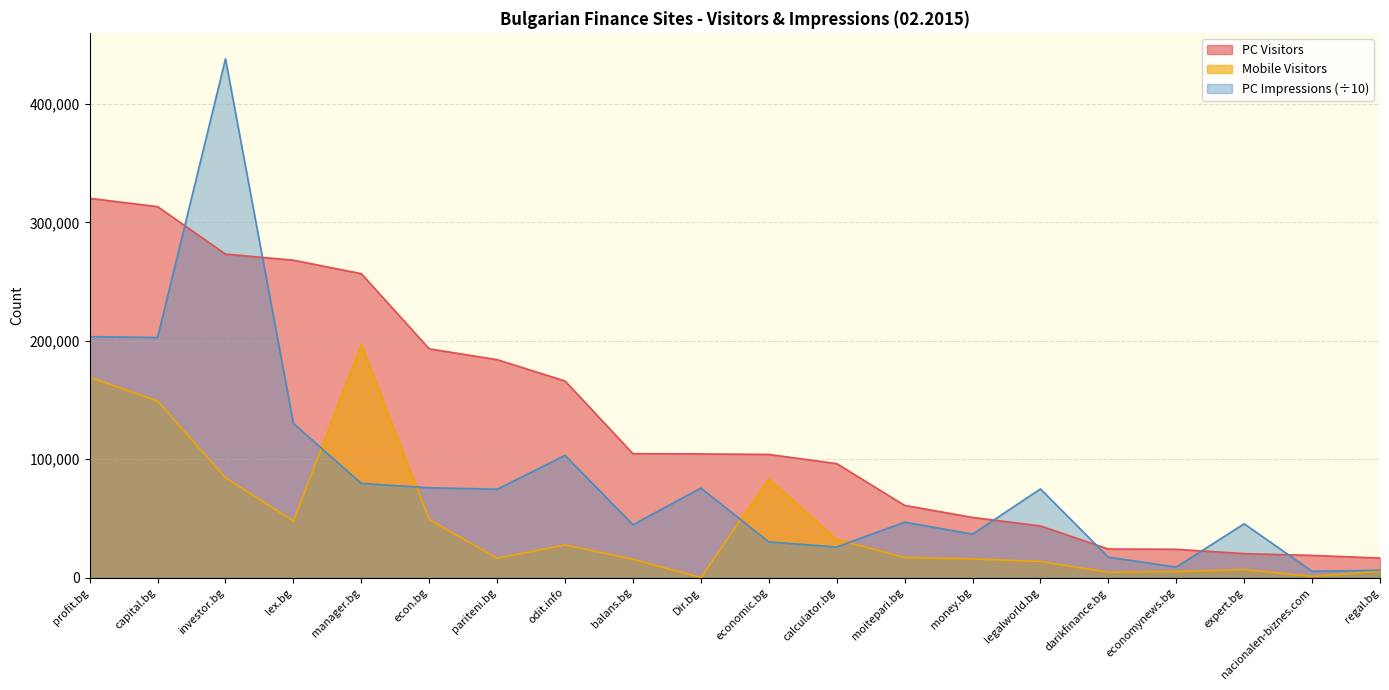

What are all the series names shown in the legend?

PC Visitors, Mobile Visitors, PC Impressions (÷10)